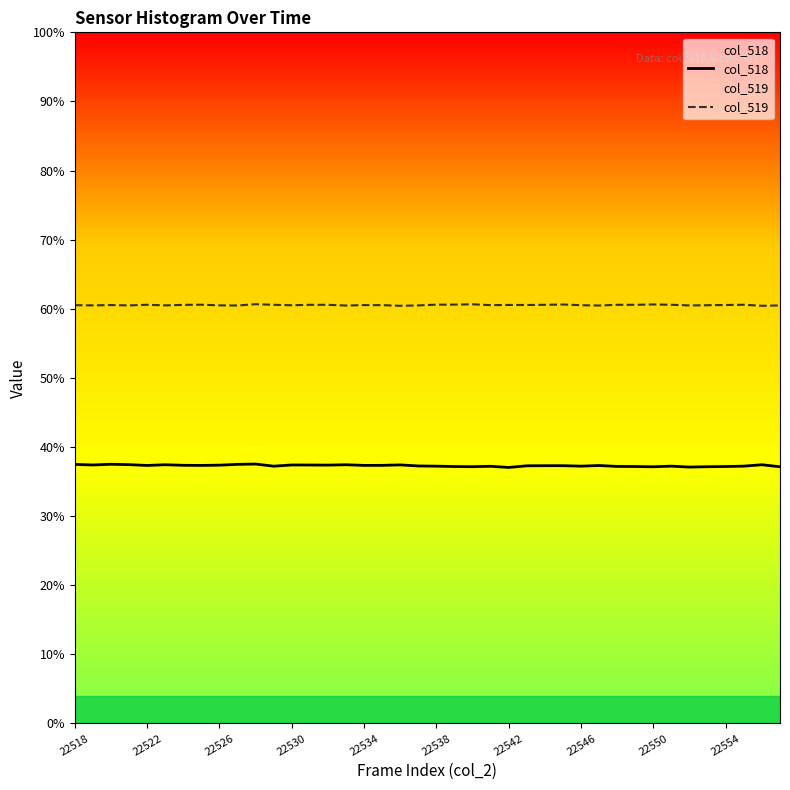

How many data points does each series have?

40